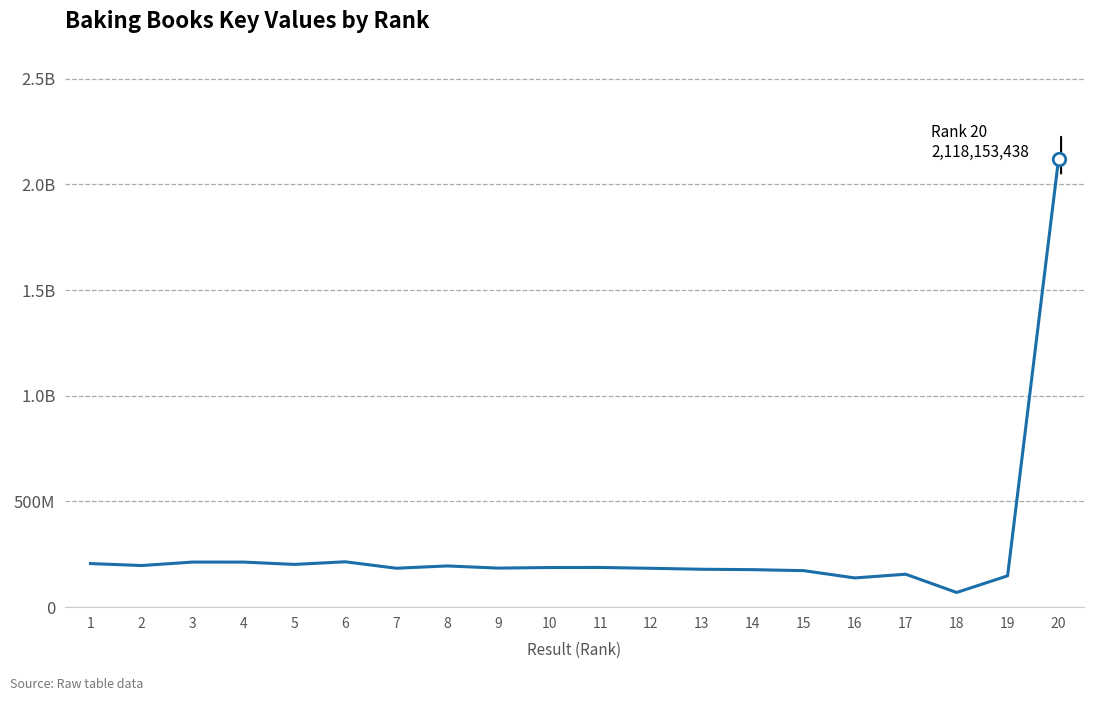

Rank the categories by value from lowest to highest.

18, 16, 19, 17, 15, 14, 13, 12, 7, 9, 10, 11, 8, 2, 5, 1, 4, 3, 6, 20